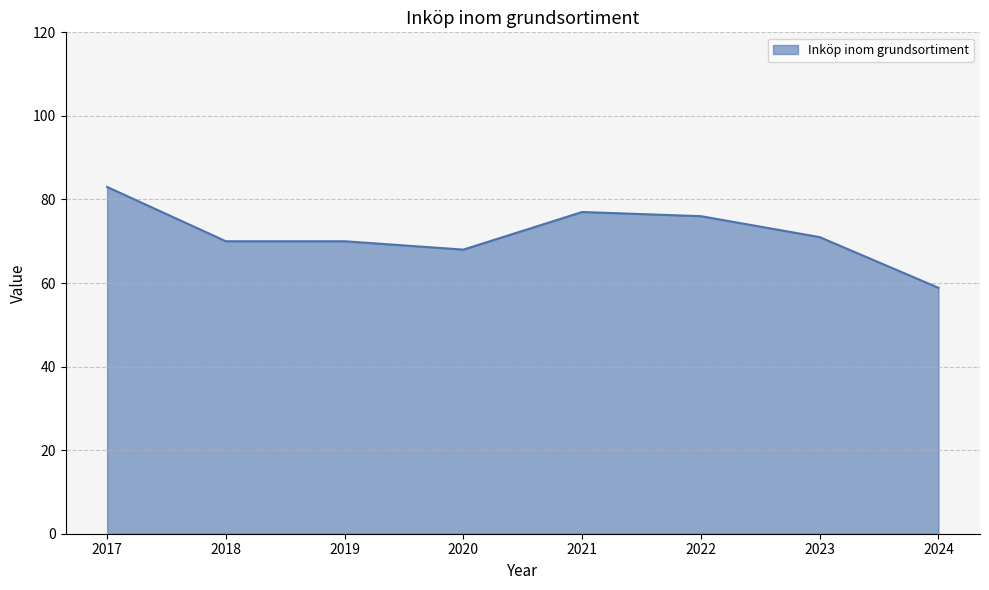

What is the ratio of the value at 2024 to the value at 2023?

0.8